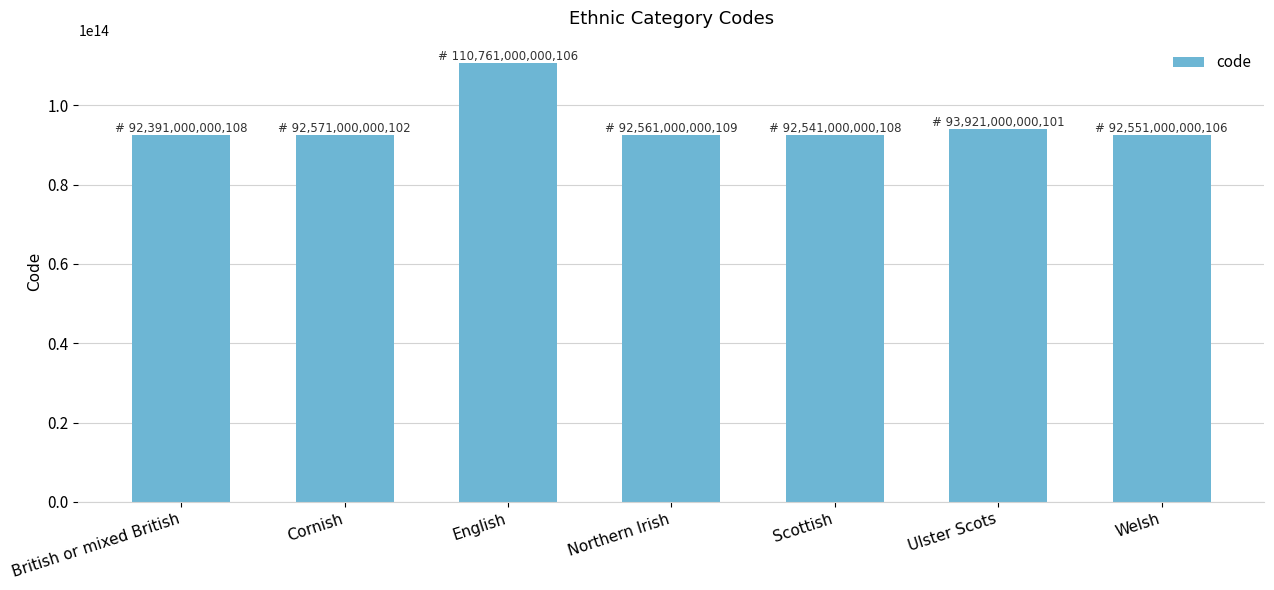

What is the difference between the maximum and minimum values?

18369999999998